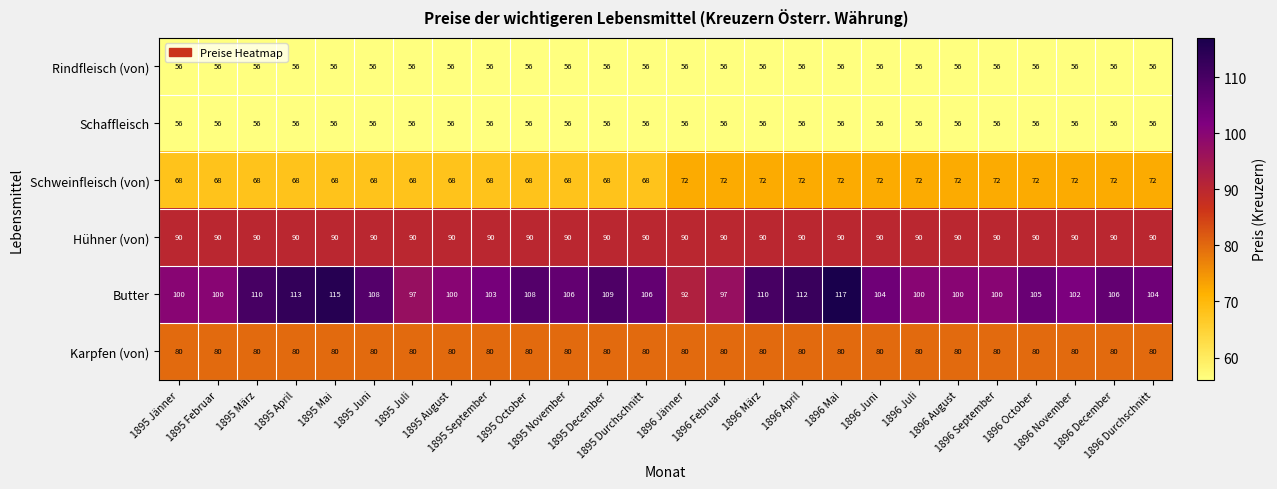

Which series has the largest total across all categories?

Butter